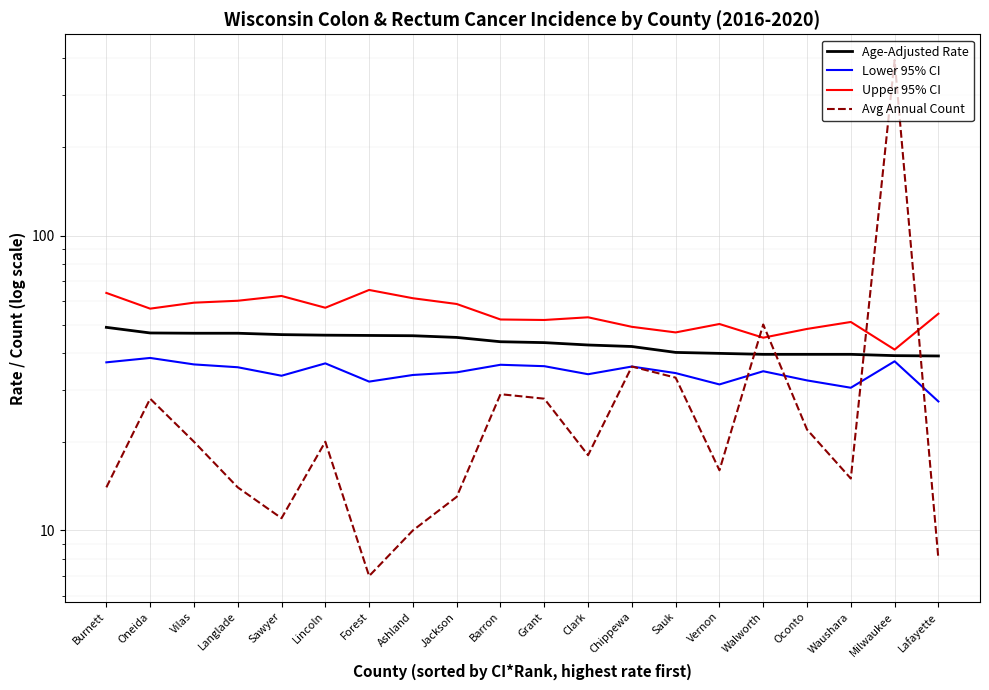

What are all the series names shown in the legend?

Age-Adjusted Rate, Lower 95% CI, Upper 95% CI, Avg Annual Count